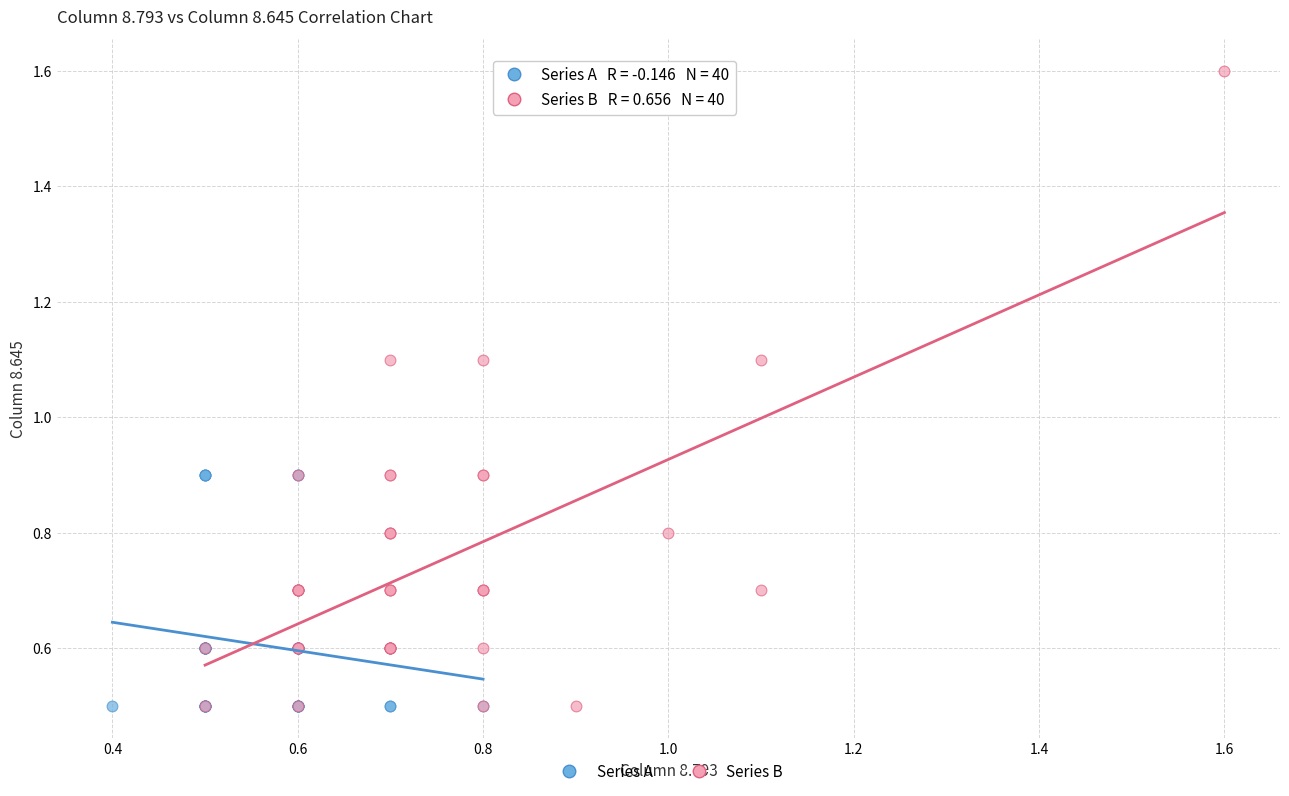

Which series has the widest spread of Y values?

Series B